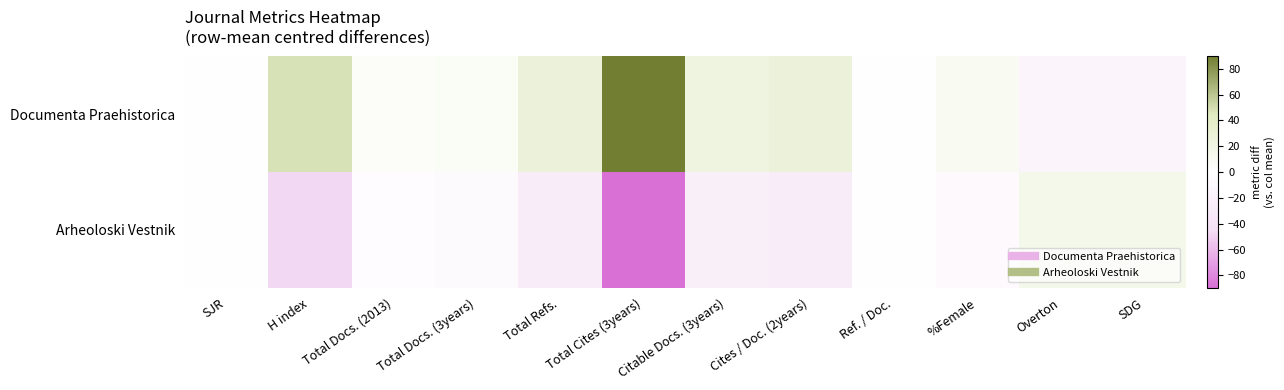

What is the spread (max minus min) of values at Total Docs. (2013)?

8.0